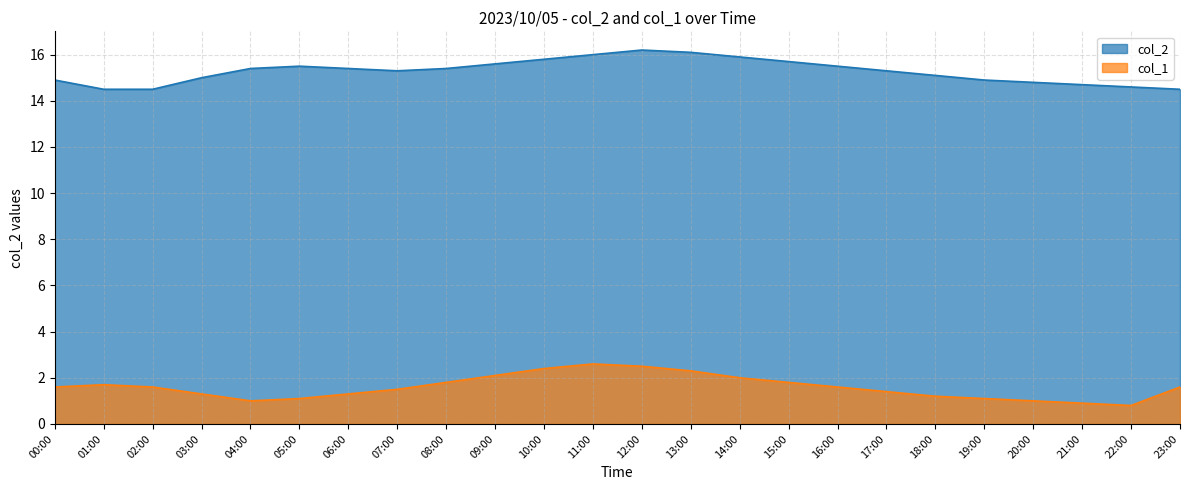

What are all the series names shown in the legend?

col_2, col_1